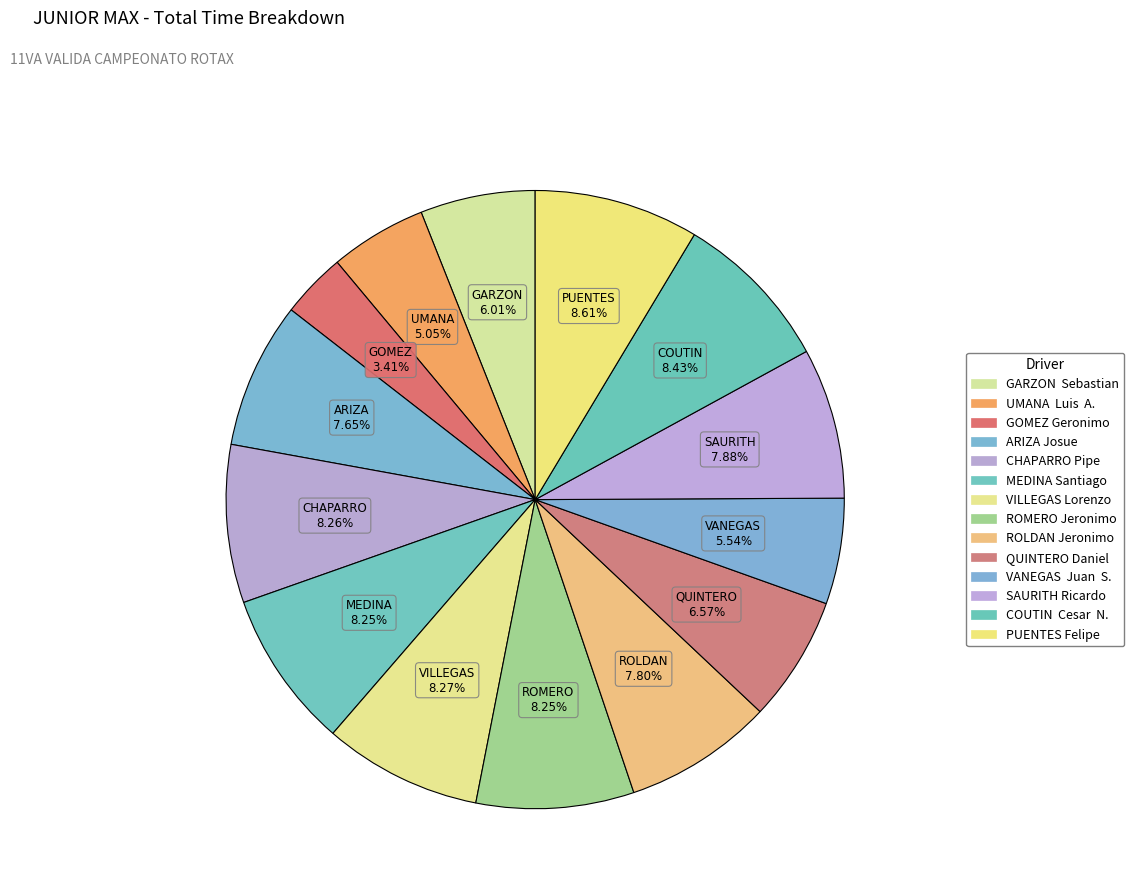

Count the number of slices in the pie.

14